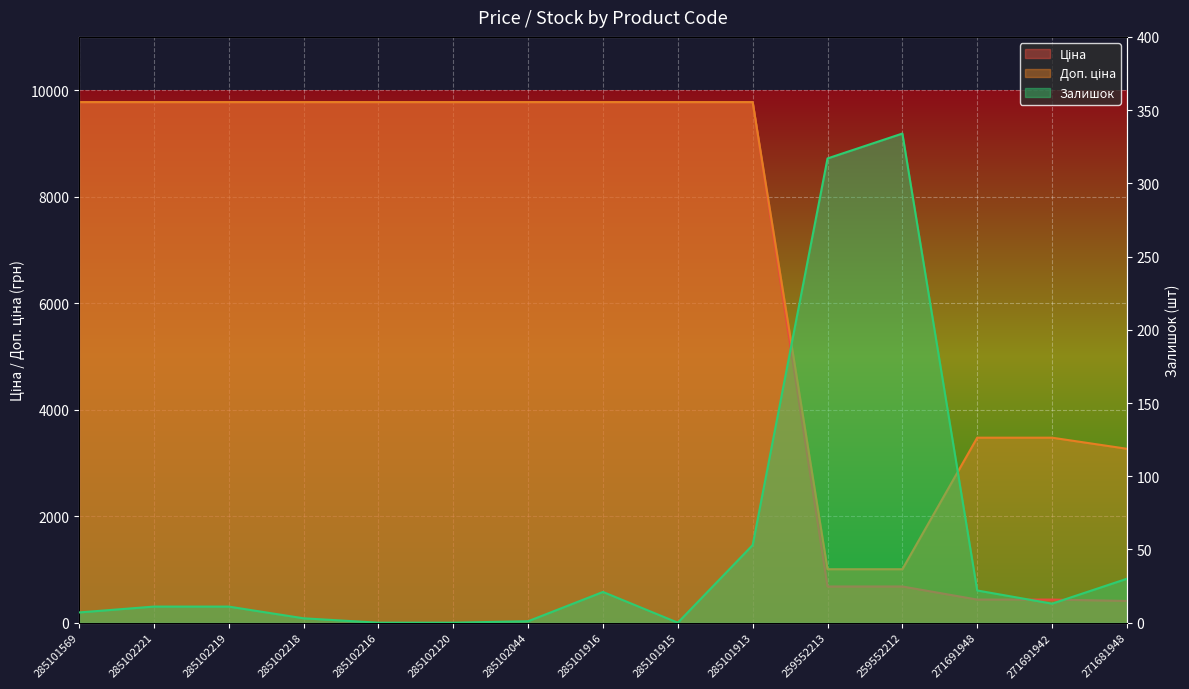

The Доп. ціна series shows 9775.5 at 285102218. True or false?

True